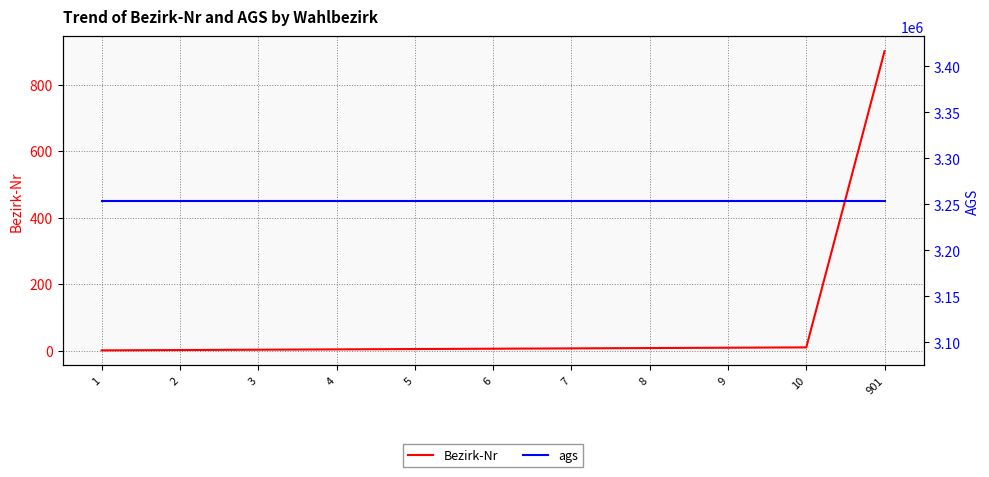

Rank the series by their average value, from lowest to highest.

Bezirk-Nr, ags